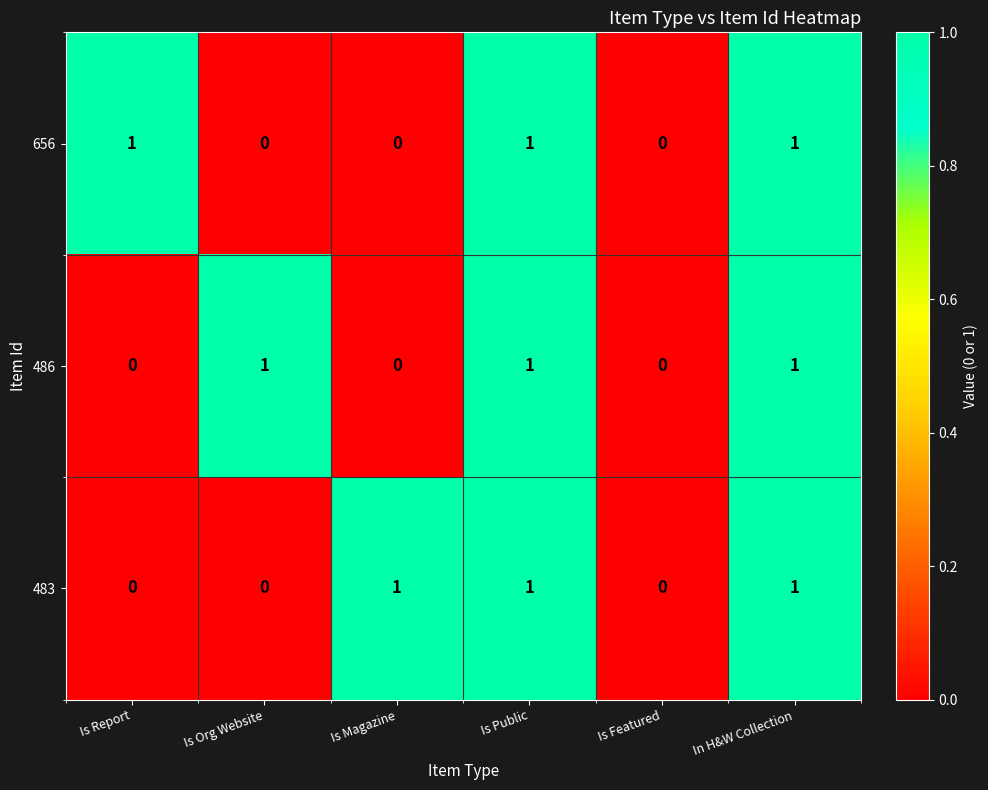

True or false: 483 has a value of 0 at Is Magazine.

False